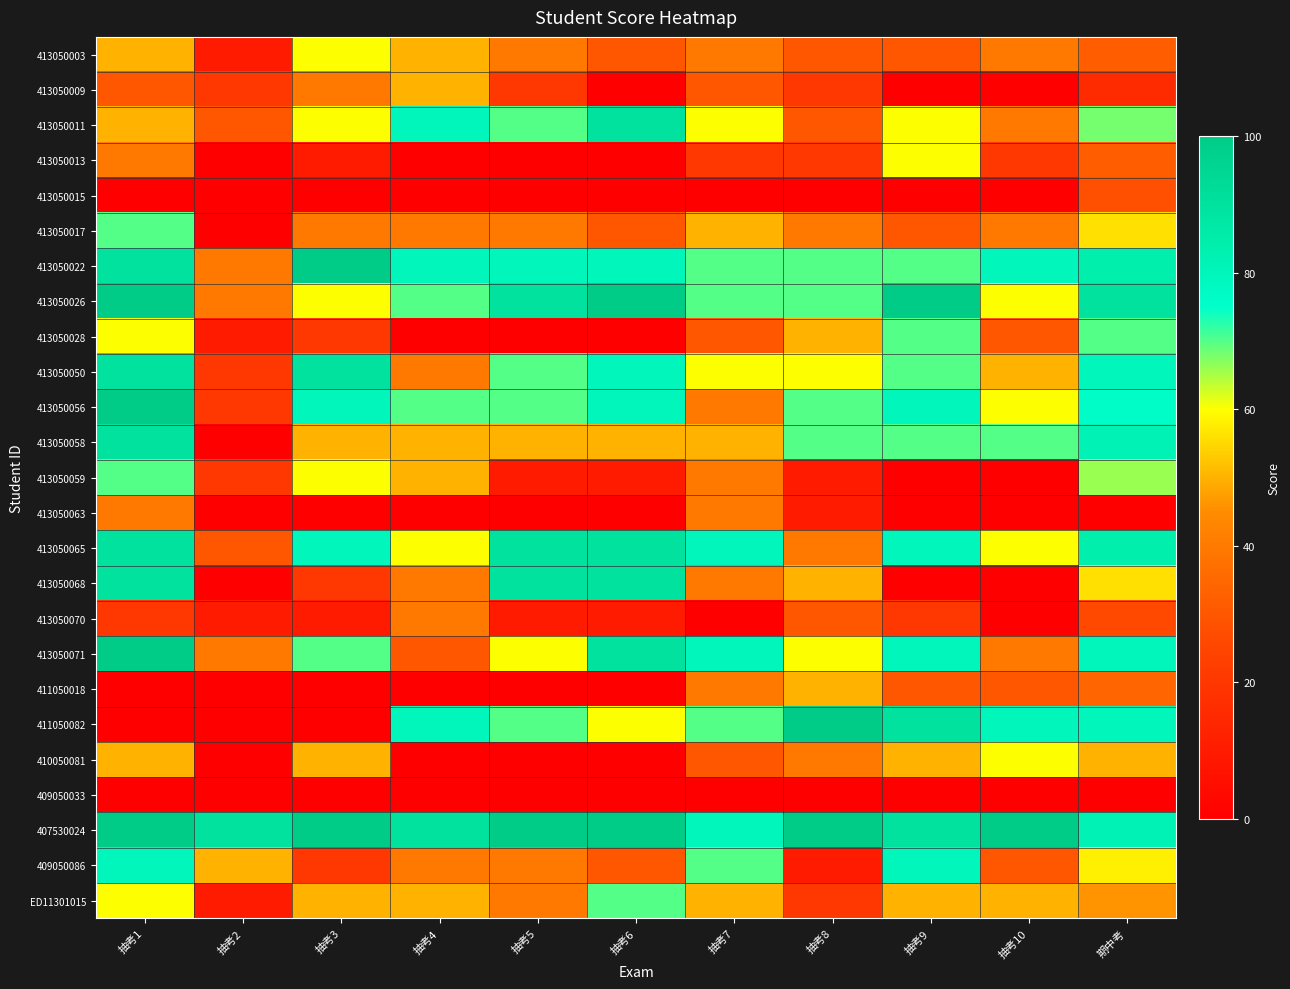

Reading left to right, list all the values displayed in this chart.

413050003: 抽考1=50	抽考2=10	抽考3=60	抽考4=50	抽考5=40	抽考6=30	抽考7=40	抽考8=30	抽考9=30	抽考10=40	期中考=32
413050009: 抽考1=30	抽考2=20	抽考3=40	抽考4=50	抽考5=20	抽考6=0	抽考7=30	抽考8=20	抽考9=0	抽考10=0	期中考=16
413050011: 抽考1=50	抽考2=30	抽考3=60	抽考4=80	抽考5=70	抽考6=90	抽考7=60	抽考8=30	抽考9=60	抽考10=40	期中考=68
413050013: 抽考1=40	抽考2=0	抽考3=10	抽考4=0	抽考5=0	抽考6=0	抽考7=20	抽考8=20	抽考9=60	抽考10=20	期中考=32
413050015: 抽考1=0	抽考2=0	抽考3=0	抽考4=0	抽考5=0	抽考6=0	抽考7=0	抽考8=0	抽考9=0	抽考10=0	期中考=28
413050017: 抽考1=70	抽考2=0	抽考3=40	抽考4=40	抽考5=40	抽考6=30	抽考7=50	抽考8=40	抽考9=30	抽考10=40	期中考=56
413050022: 抽考1=90	抽考2=40	抽考3=100	抽考4=80	抽考5=80	抽考6=80	抽考7=70	抽考8=70	抽考9=70	抽考10=80	期中考=84
413050026: 抽考1=100	抽考2=40	抽考3=60	抽考4=70	抽考5=90	抽考6=100	抽考7=70	抽考8=70	抽考9=100	抽考10=60	期中考=90
413050028: 抽考1=60	抽考2=10	抽考3=20	抽考4=0	抽考5=0	抽考6=0	抽考7=30	抽考8=50	抽考9=70	抽考10=30	期中考=70
413050050: 抽考1=90	抽考2=20	抽考3=90	抽考4=40	抽考5=70	抽考6=80	抽考7=60	抽考8=60	抽考9=70	抽考10=50	期中考=80
413050056: 抽考1=100	抽考2=20	抽考3=80	抽考4=70	抽考5=70	抽考6=80	抽考7=40	抽考8=70	抽考9=80	抽考10=60	期中考=76
413050058: 抽考1=90	抽考2=0	抽考3=50	抽考4=50	抽考5=50	抽考6=50	抽考7=50	抽考8=70	抽考9=70	抽考10=70	期中考=82
413050059: 抽考1=70	抽考2=20	抽考3=60	抽考4=50	抽考5=10	抽考6=10	抽考7=40	抽考8=10	抽考9=0	抽考10=0	期中考=66
413050063: 抽考1=40	抽考2=0	抽考3=0	抽考4=0	抽考5=0	抽考6=0	抽考7=40	抽考8=10	抽考9=0	抽考10=0	期中考=0
413050065: 抽考1=90	抽考2=30	抽考3=80	抽考4=60	抽考5=90	抽考6=90	抽考7=80	抽考8=40	抽考9=80	抽考10=60	期中考=84
413050068: 抽考1=90	抽考2=0	抽考3=20	抽考4=40	抽考5=90	抽考6=90	抽考7=40	抽考8=50	抽考9=0	抽考10=0	期中考=56
413050070: 抽考1=20	抽考2=10	抽考3=10	抽考4=40	抽考5=10	抽考6=10	抽考7=0	抽考8=30	抽考9=20	抽考10=0	期中考=26
413050071: 抽考1=100	抽考2=40	抽考3=70	抽考4=30	抽考5=60	抽考6=90	抽考7=80	抽考8=60	抽考9=80	抽考10=40	期中考=80
411050018: 抽考1=0	抽考2=0	抽考3=0	抽考4=0	抽考5=0	抽考6=0	抽考7=40	抽考8=50	抽考9=30	抽考10=30	期中考=34
411050082: 抽考1=0	抽考2=0	抽考3=0	抽考4=80	抽考5=70	抽考6=60	抽考7=70	抽考8=100	抽考9=90	抽考10=80	期中考=80
410050081: 抽考1=50	抽考2=0	抽考3=50	抽考4=0	抽考5=0	抽考6=0	抽考7=30	抽考8=40	抽考9=50	抽考10=60	期中考=50
409050033: 抽考1=0	抽考2=0	抽考3=0	抽考4=0	抽考5=0	抽考6=0	抽考7=0	抽考8=0	抽考9=0	抽考10=0	期中考=0
407530024: 抽考1=100	抽考2=90	抽考3=100	抽考4=90	抽考5=100	抽考6=100	抽考7=80	抽考8=100	抽考9=90	抽考10=100	期中考=82
409050086: 抽考1=80	抽考2=50	抽考3=20	抽考4=40	抽考5=40	抽考6=30	抽考7=70	抽考8=10	抽考9=80	抽考10=30	期中考=58
ED11301015: 抽考1=60	抽考2=10	抽考3=50	抽考4=50	抽考5=40	抽考6=70	抽考7=50	抽考8=20	抽考9=50	抽考10=50	期中考=46